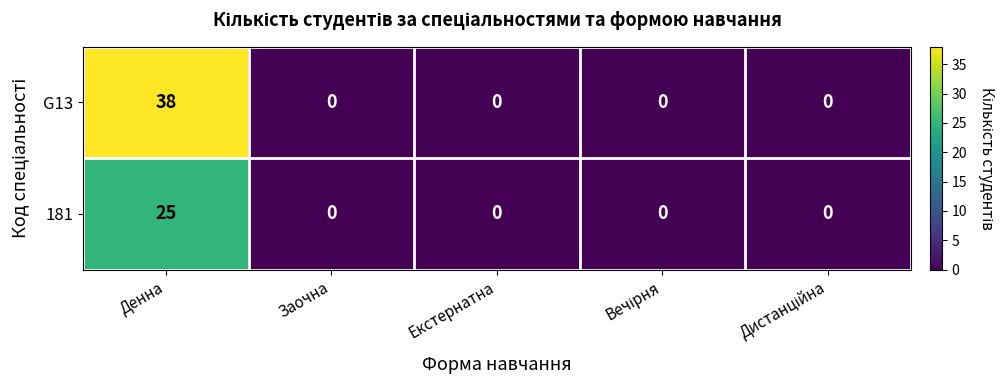

Rank the series by their average value, from highest to lowest.

G13, 181